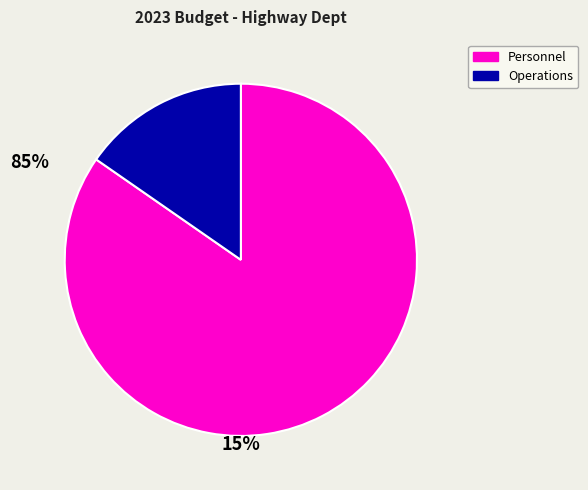

Is there any slice that represents more than half of the pie?

Yes